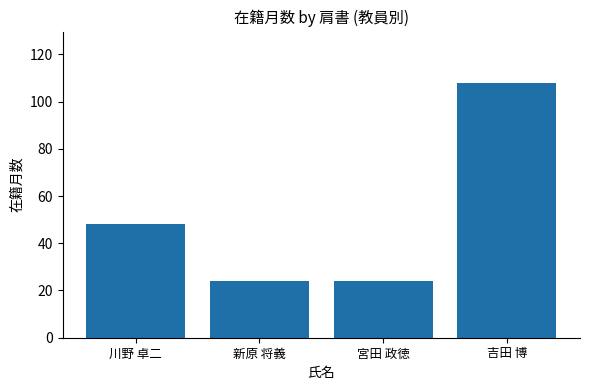

What is the greatest value displayed?

108